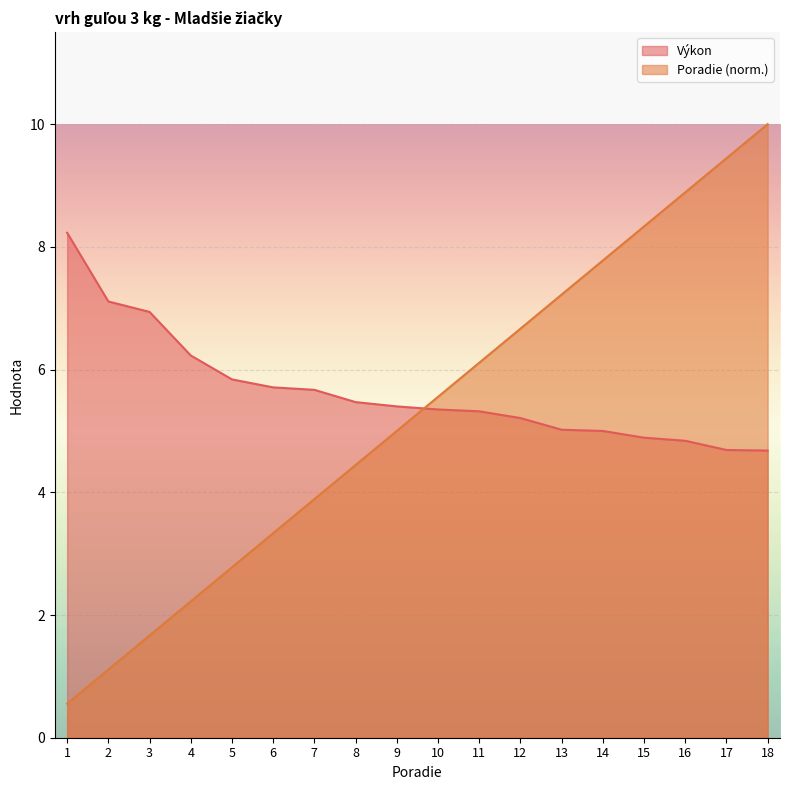

True or false: Výkon has a value of 5.3 at 11.

True